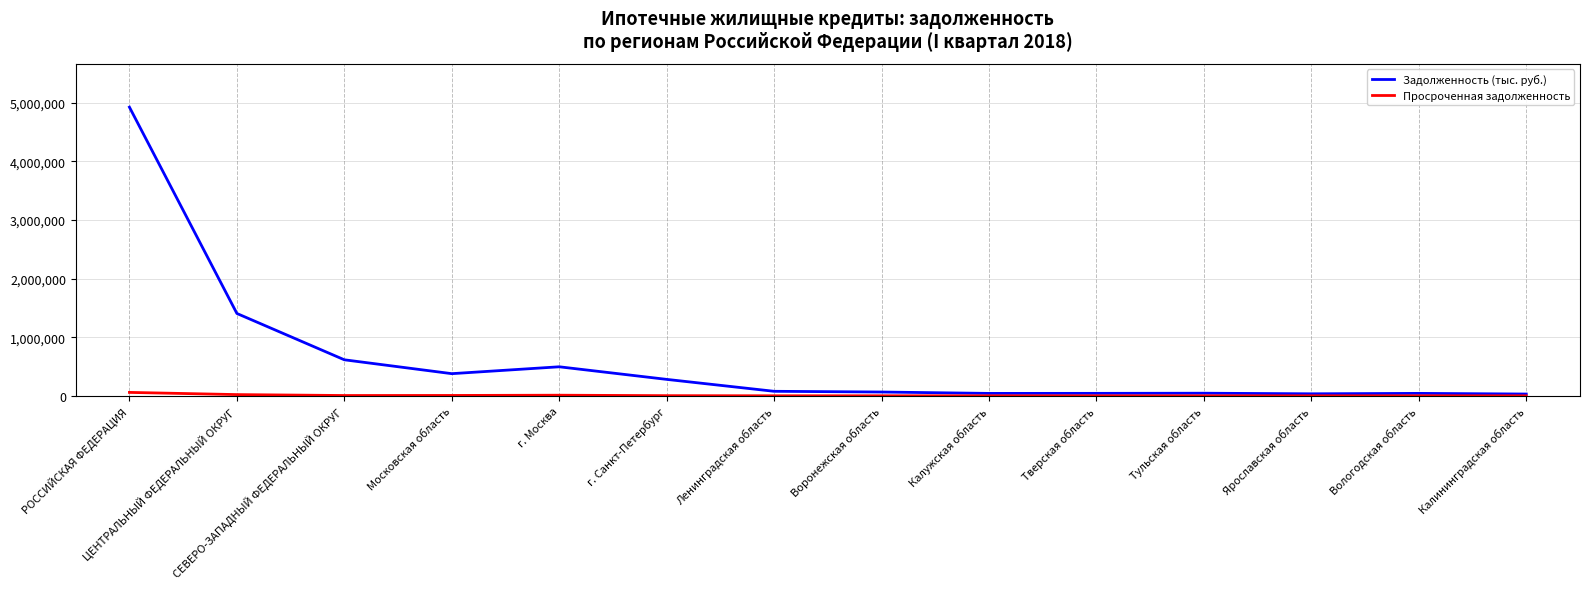

Where is the first local minimum for Задолженность (тыс. руб.)?

Московская область